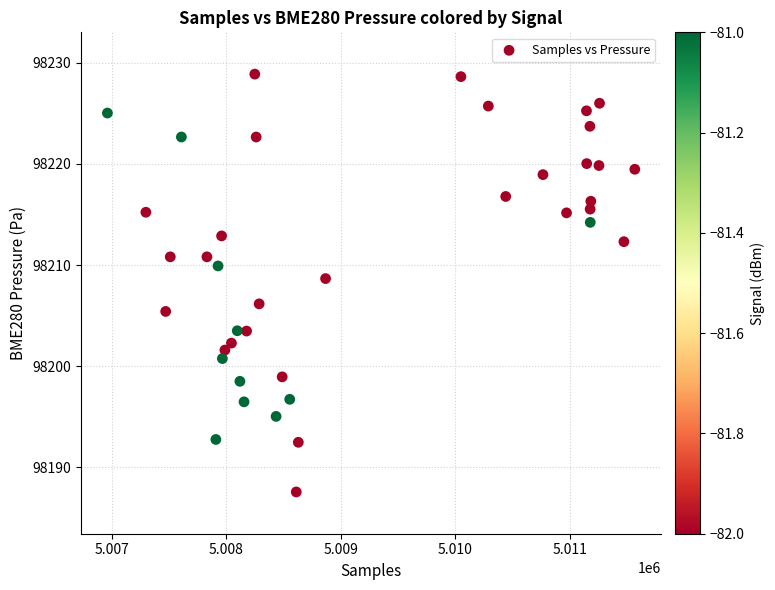

What Y value in the scatter plot is closest to 98208?

98208.7